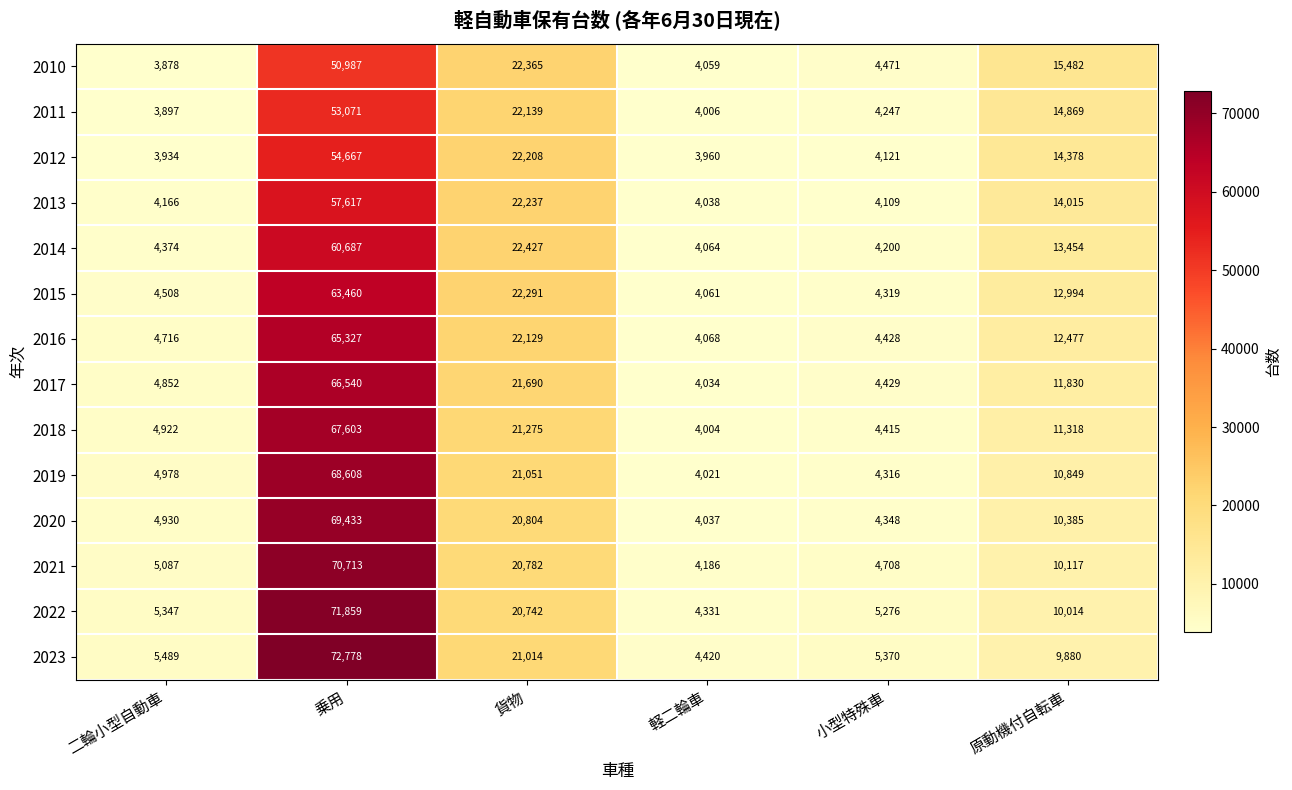

At which label does 2018 first exceed 11318?

乗用